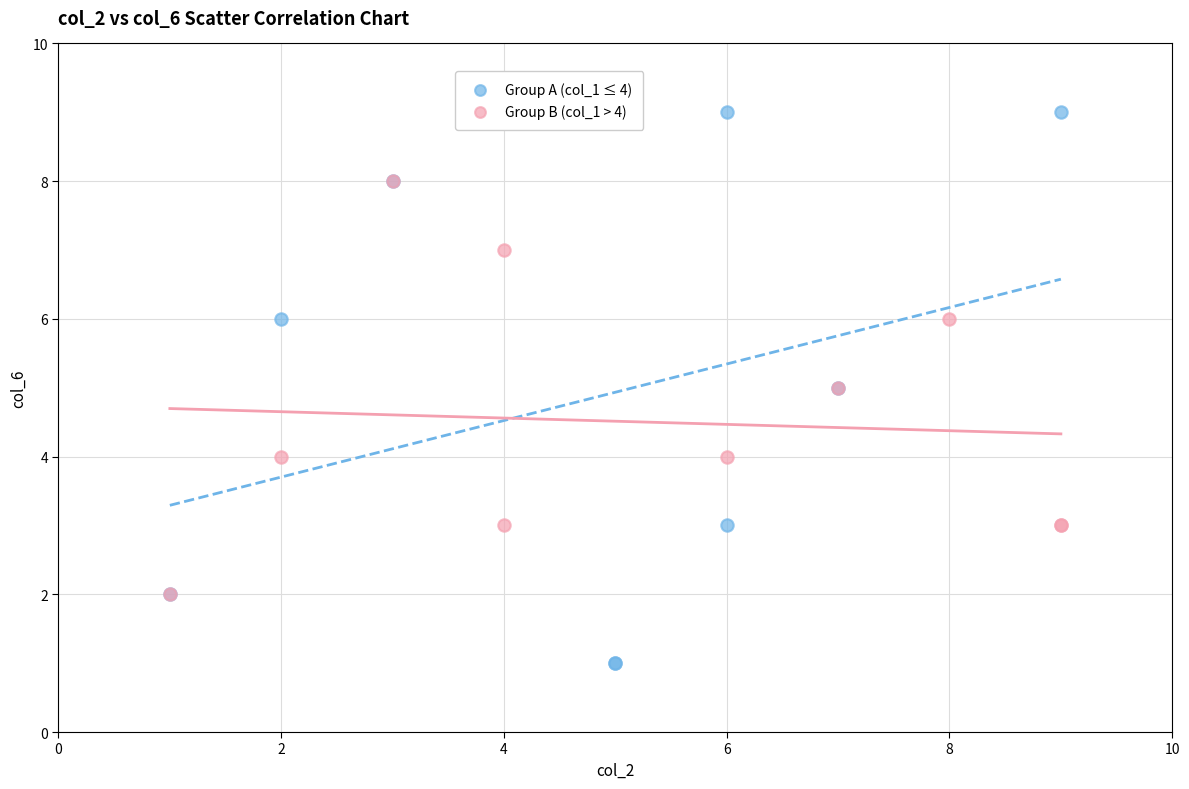

Which series contains the highest Y value?

Group A (col_1 ≤ 4)